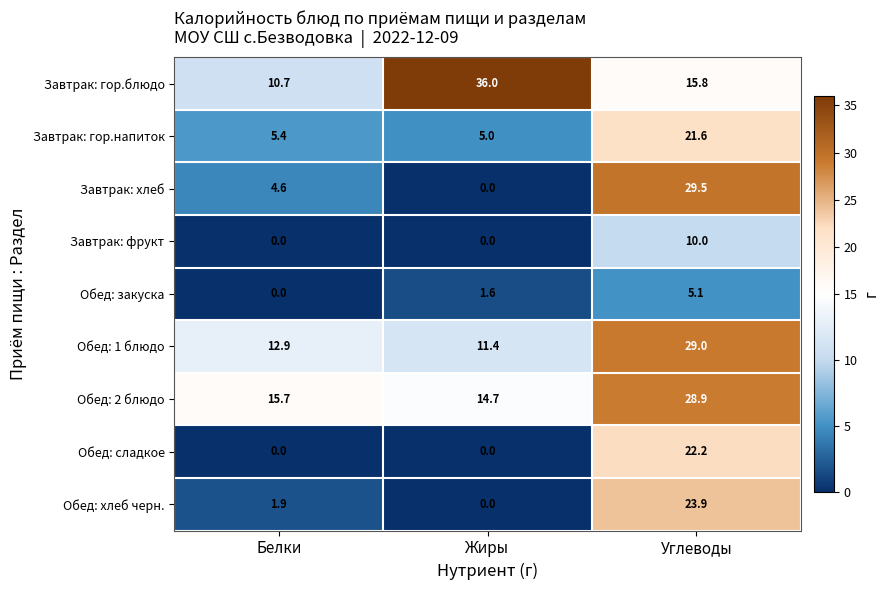

At which label is Завтрак: гор.напиток closest to 13?

Белки